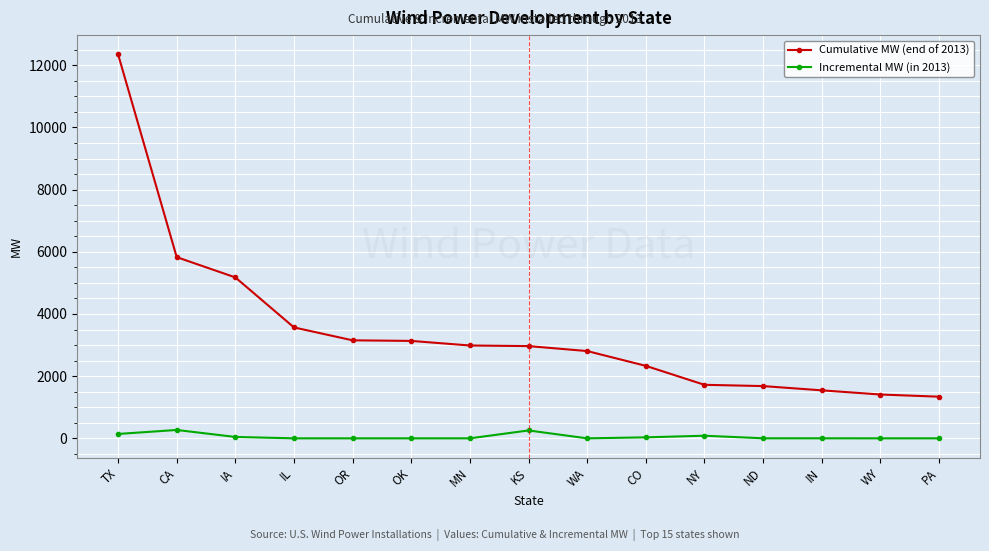

Which series has the largest total across all categories?

Cumulative MW (end of 2013)